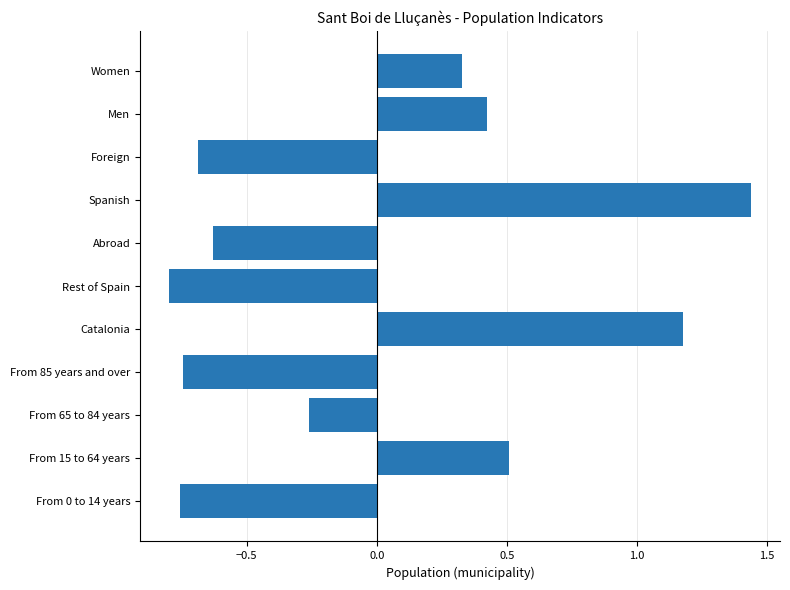

Does the chart contain stacked bars?

No